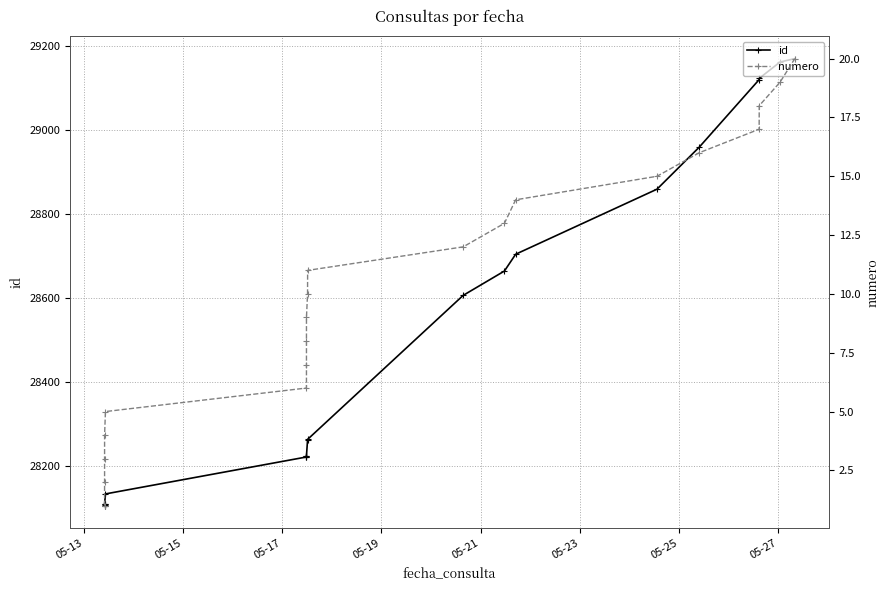

How many interior local valleys does the id series have?

1